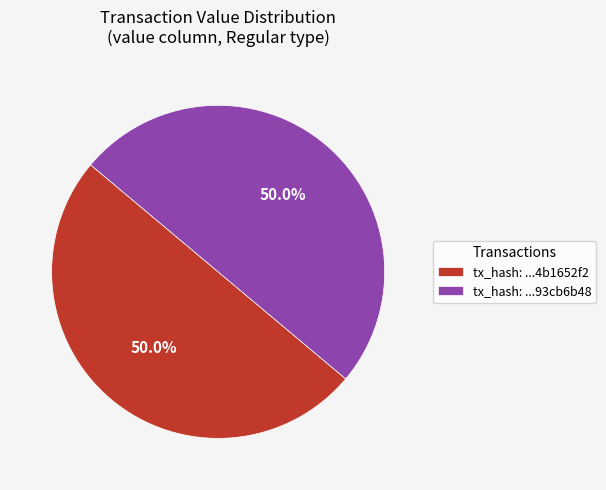

How many segments does this pie chart have?

2